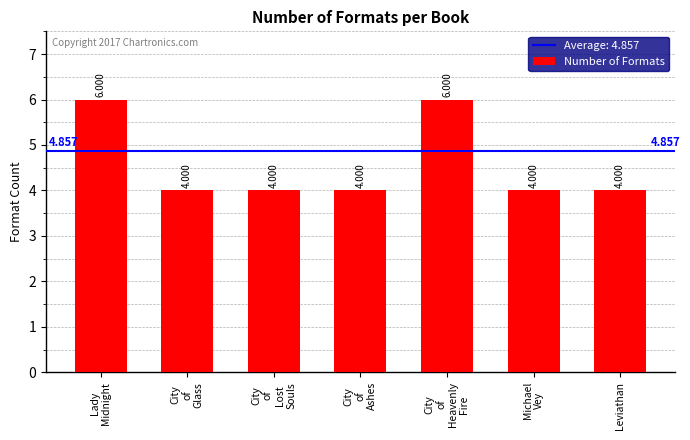

What is the greatest value displayed?

6